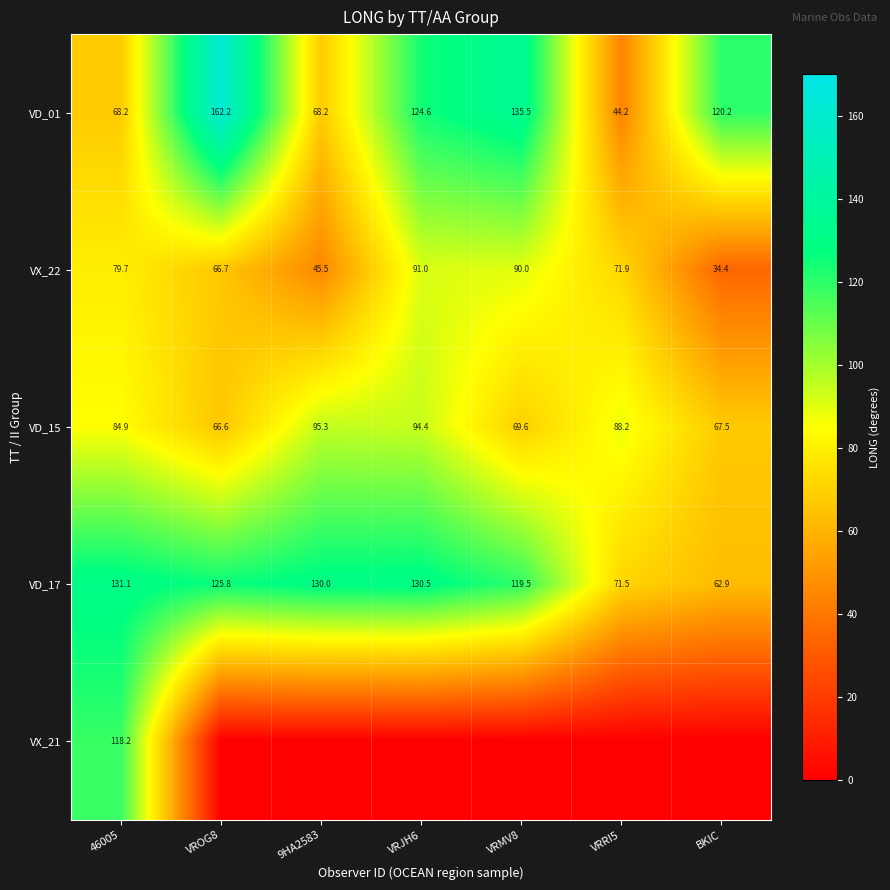

Where does the VD_15 series first go above 84?

46005